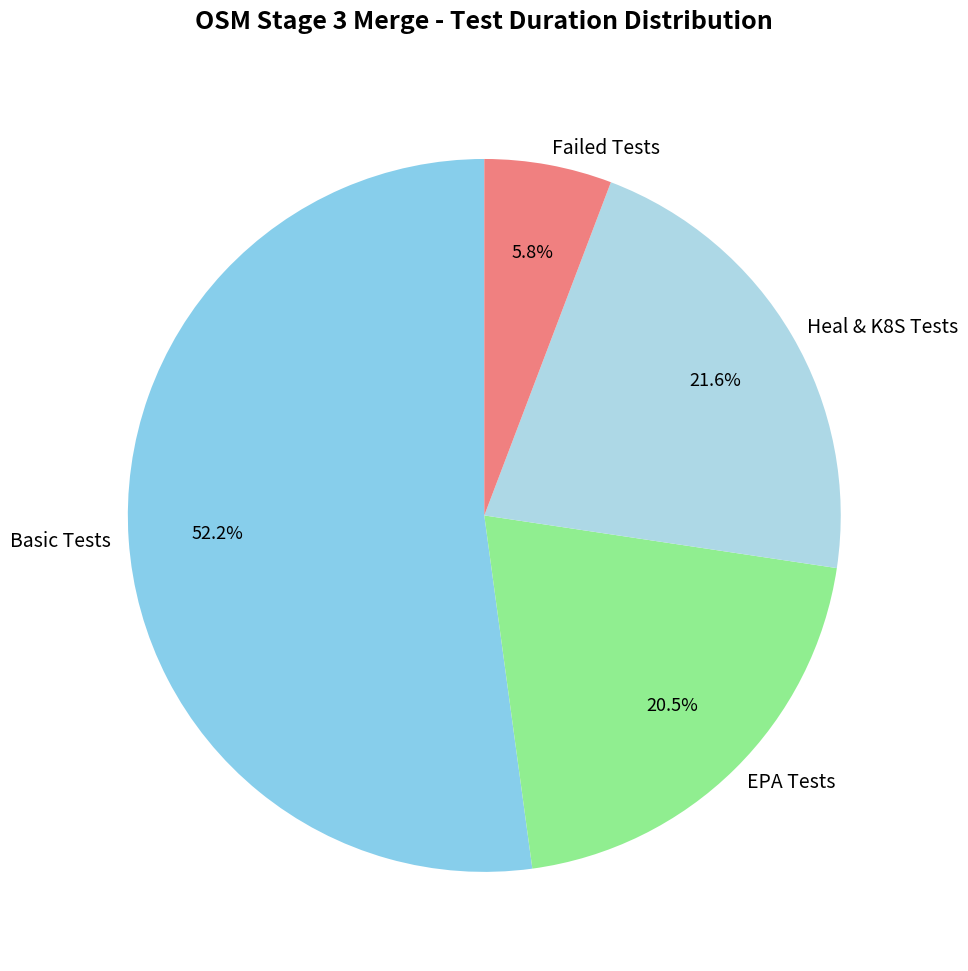

Is there any slice that represents more than half of the pie?

Yes